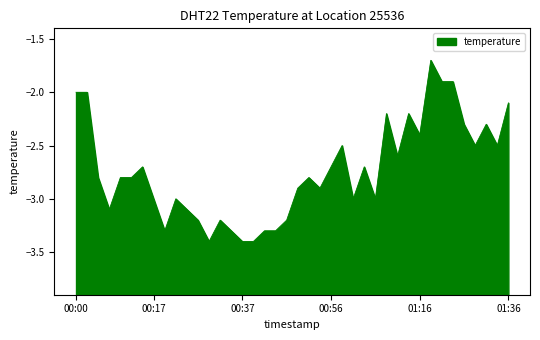

Rank the categories by value from lowest to highest.

00:30, 00:37, 00:39, 00:20, 00:34, 00:42, 00:44, 00:27, 00:32, 00:47, 00:08, 00:25, 00:17, 00:22, 01:01, 01:06, 00:49, 00:54, 00:05, 00:10, 00:13, 00:51, 00:15, 00:56, 01:04, 01:11, 00:59, 01:28, 01:33, 01:16, 01:26, 01:31, 01:09, 01:13, 01:36, 00:00, 00:03, 01:21, 01:23, 01:18